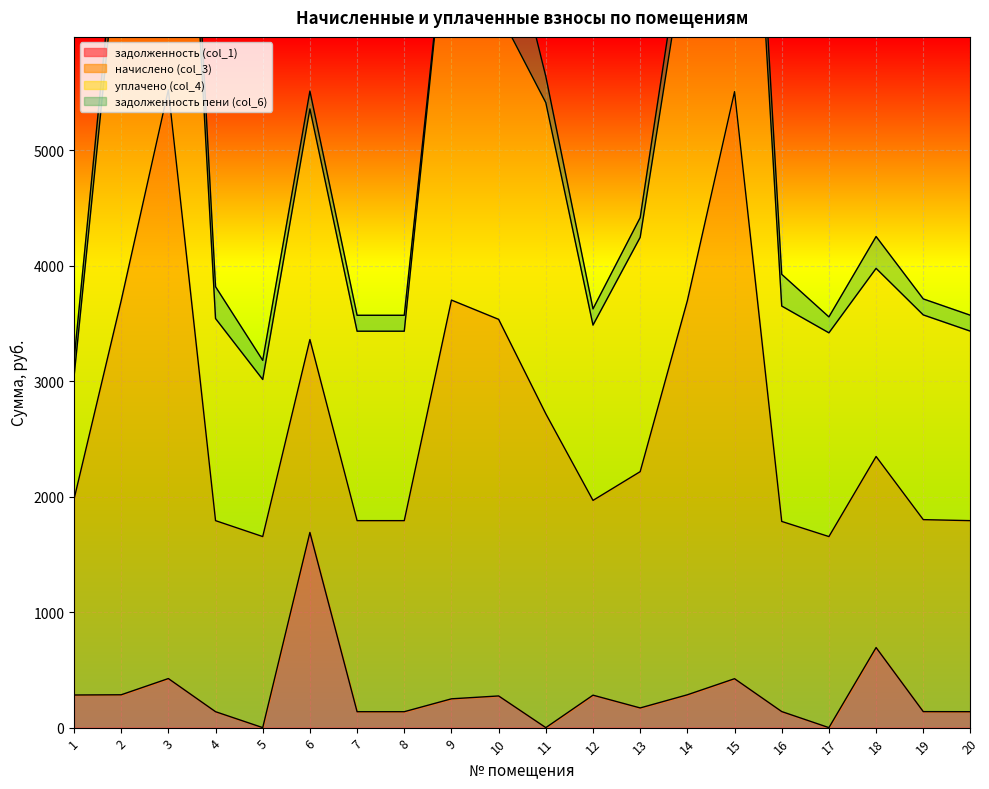

The value of задолженность (col_1) at 16 is 139.0. True or false?

True